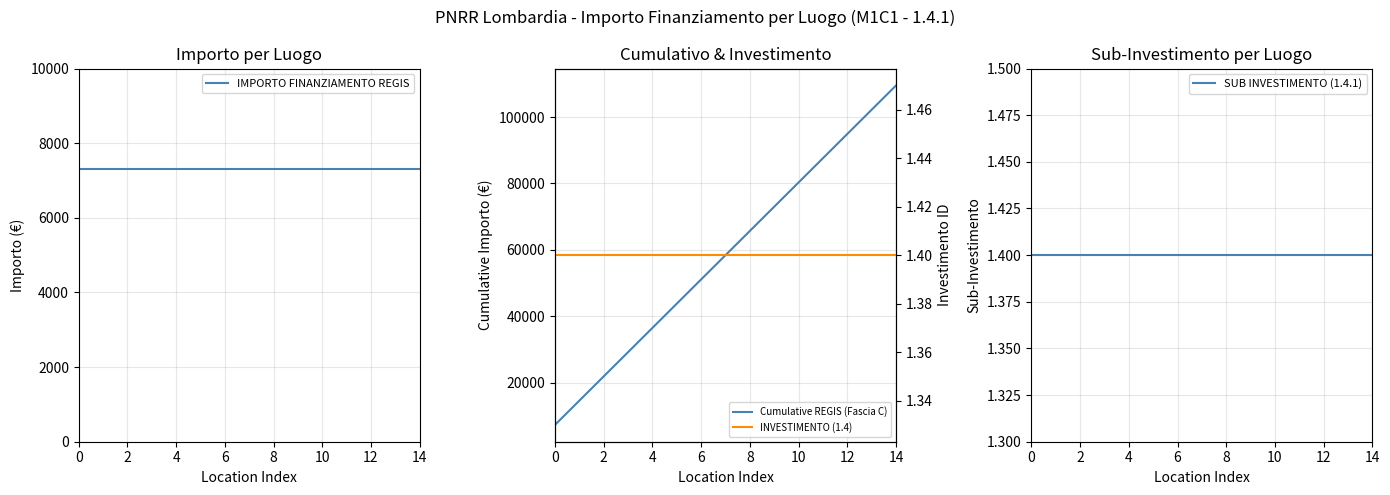

Is the value of SUB INVESTIMENTO (1.4.1) at 4 greater than the value of Cumulative REGIS (Fascia C) at 2?

No